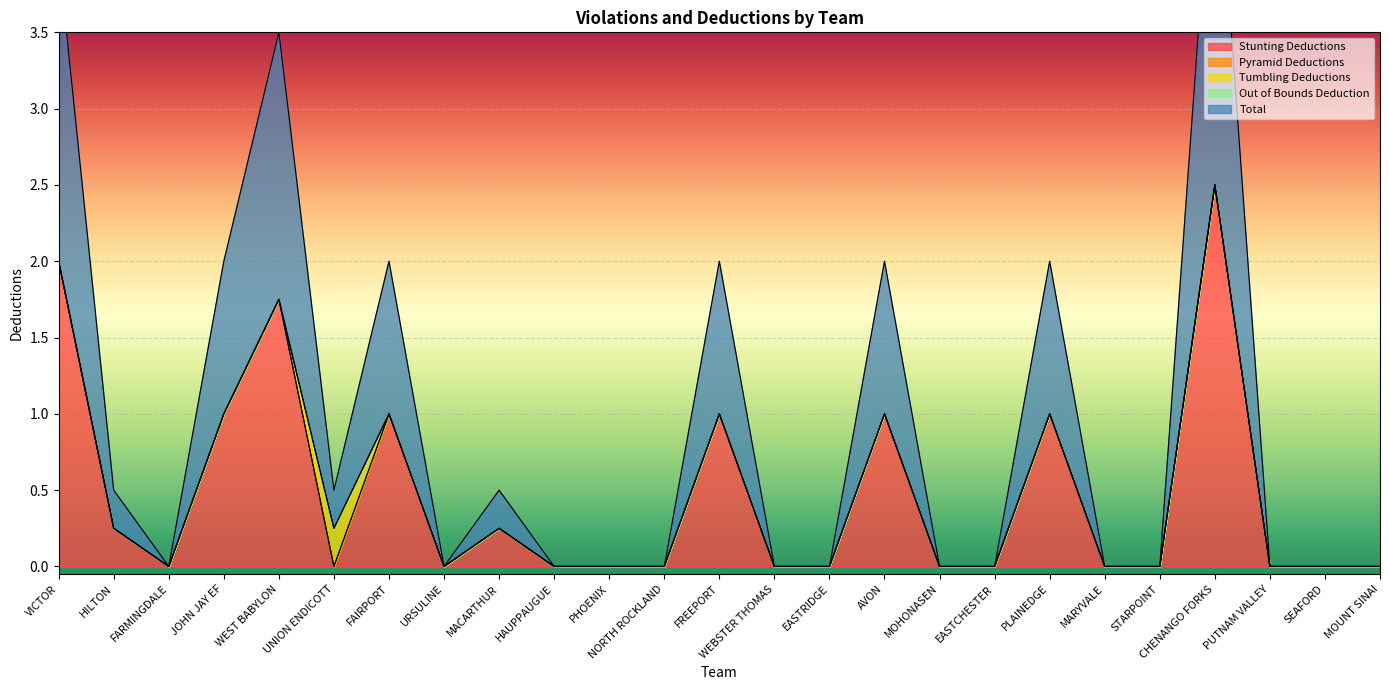

Reading left to right, extract all data points from this chart.

Stunting Deductions: VICTOR=2.0	HILTON=0.2	FARMINGDALE=0.0	JOHN JAY EF=1.0	WEST BABYLON=1.8	UNION ENDICOTT=0.0	FAIRPORT=1.0	URSULINE=0.0	MACARTHUR=0.2	HAUPPAUGUE=0.0	PHOENIX=0.0	NORTH ROCKLAND=0.0	FREEPORT=1.0	WEBSTER THOMAS=0.0	EASTRIDGE=0.0	AVON=1.0	MOHONASEN=0.0	EASTCHESTER=0.0	PLAINEDGE=1.0	MARYVALE=0.0	STARPOINT=0.0	CHENANGO FORKS=2.5	PUTNAM VALLEY=0.0	SEAFORD=0.0	MOUNT SINAI=0.0
Pyramid Deductions: VICTOR=0.0	HILTON=0.0	FARMINGDALE=0.0	JOHN JAY EF=0.0	WEST BABYLON=0.0	UNION ENDICOTT=0.0	FAIRPORT=0.0	URSULINE=0.0	MACARTHUR=0.0	HAUPPAUGUE=0.0	PHOENIX=0.0	NORTH ROCKLAND=0.0	FREEPORT=0.0	WEBSTER THOMAS=0.0	EASTRIDGE=0.0	AVON=0.0	MOHONASEN=0.0	EASTCHESTER=0.0	PLAINEDGE=0.0	MARYVALE=0.0	STARPOINT=0.0	CHENANGO FORKS=0.0	PUTNAM VALLEY=0.0	SEAFORD=0.0	MOUNT SINAI=0.0
Tumbling Deductions: VICTOR=0.0	HILTON=0.0	FARMINGDALE=0.0	JOHN JAY EF=0.0	WEST BABYLON=0.0	UNION ENDICOTT=0.2	FAIRPORT=0.0	URSULINE=0.0	MACARTHUR=0.0	HAUPPAUGUE=0.0	PHOENIX=0.0	NORTH ROCKLAND=0.0	FREEPORT=0.0	WEBSTER THOMAS=0.0	EASTRIDGE=0.0	AVON=0.0	MOHONASEN=0.0	EASTCHESTER=0.0	PLAINEDGE=0.0	MARYVALE=0.0	STARPOINT=0.0	CHENANGO FORKS=0.0	PUTNAM VALLEY=0.0	SEAFORD=0.0	MOUNT SINAI=0.0
Out of Bounds Deduction: VICTOR=0.0	HILTON=0.0	FARMINGDALE=0.0	JOHN JAY EF=0.0	WEST BABYLON=0.0	UNION ENDICOTT=0.0	FAIRPORT=0.0	URSULINE=0.0	MACARTHUR=0.0	HAUPPAUGUE=0.0	PHOENIX=0.0	NORTH ROCKLAND=0.0	FREEPORT=0.0	WEBSTER THOMAS=0.0	EASTRIDGE=0.0	AVON=0.0	MOHONASEN=0.0	EASTCHESTER=0.0	PLAINEDGE=0.0	MARYVALE=0.0	STARPOINT=0.0	CHENANGO FORKS=0.0	PUTNAM VALLEY=0.0	SEAFORD=0.0	MOUNT SINAI=0.0
Total: VICTOR=2.0	HILTON=0.2	FARMINGDALE=0.0	JOHN JAY EF=1.0	WEST BABYLON=1.8	UNION ENDICOTT=0.2	FAIRPORT=1.0	URSULINE=0.0	MACARTHUR=0.2	HAUPPAUGUE=0.0	PHOENIX=0.0	NORTH ROCKLAND=0.0	FREEPORT=1.0	WEBSTER THOMAS=0.0	EASTRIDGE=0.0	AVON=1.0	MOHONASEN=0.0	EASTCHESTER=0.0	PLAINEDGE=1.0	MARYVALE=0.0	STARPOINT=0.0	CHENANGO FORKS=2.5	PUTNAM VALLEY=0.0	SEAFORD=0.0	MOUNT SINAI=0.0